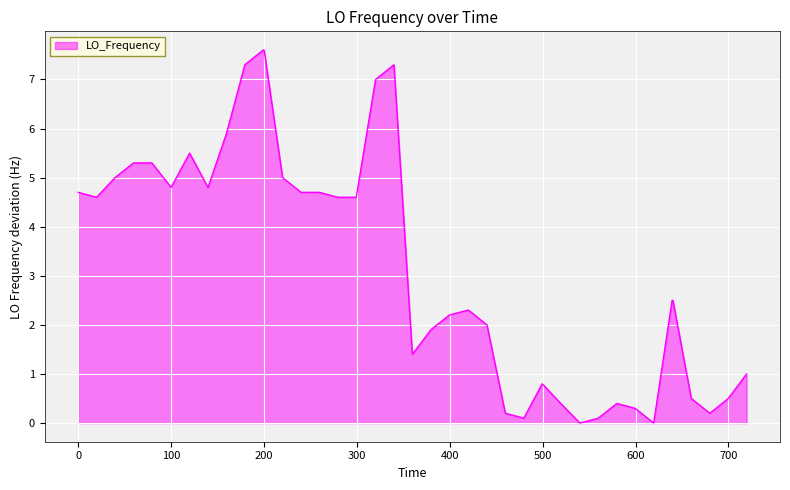

What is the difference between the maximum and minimum values?

7.6